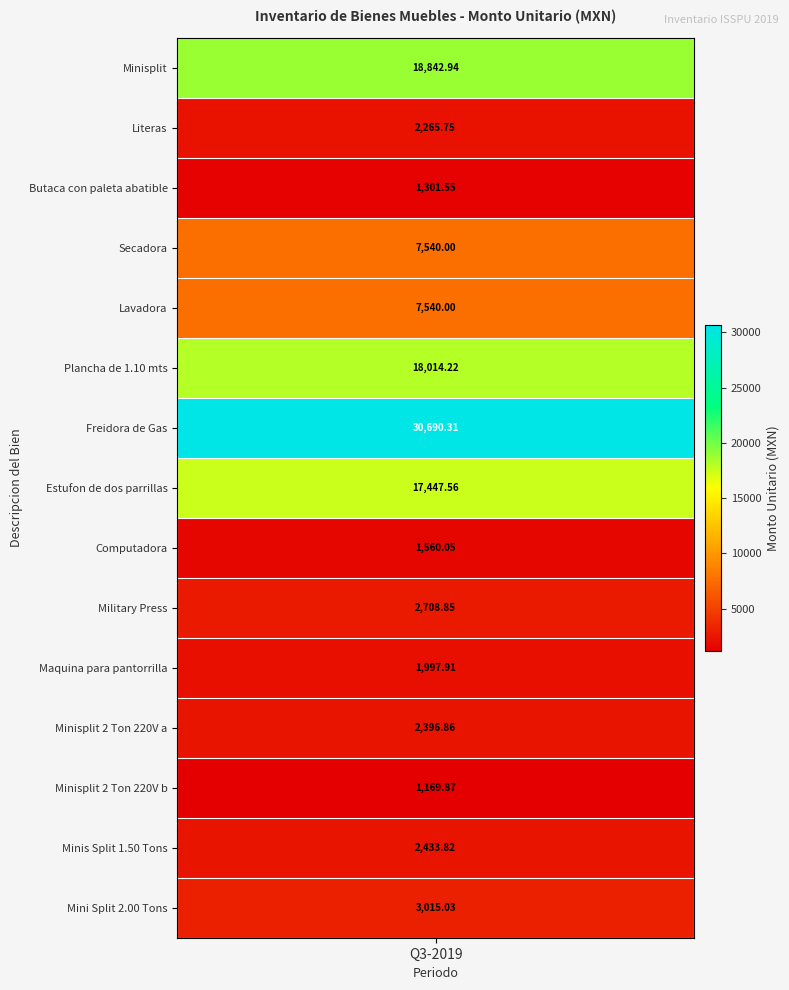

What is the minimum value shown in the chart?

1169.9